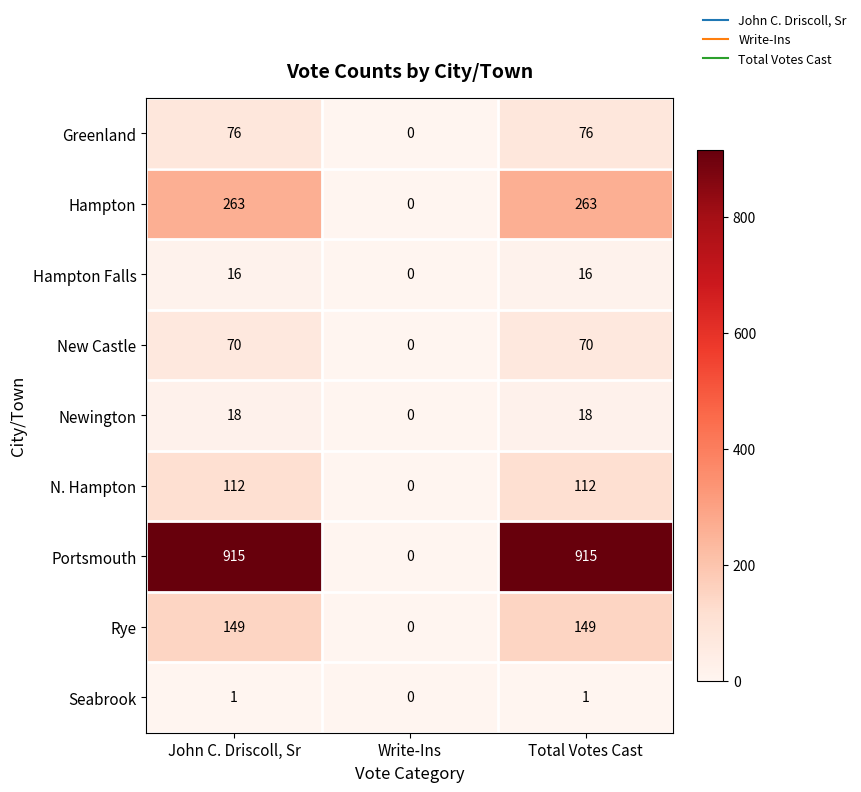

What is the maximum value shown in the chart?

915